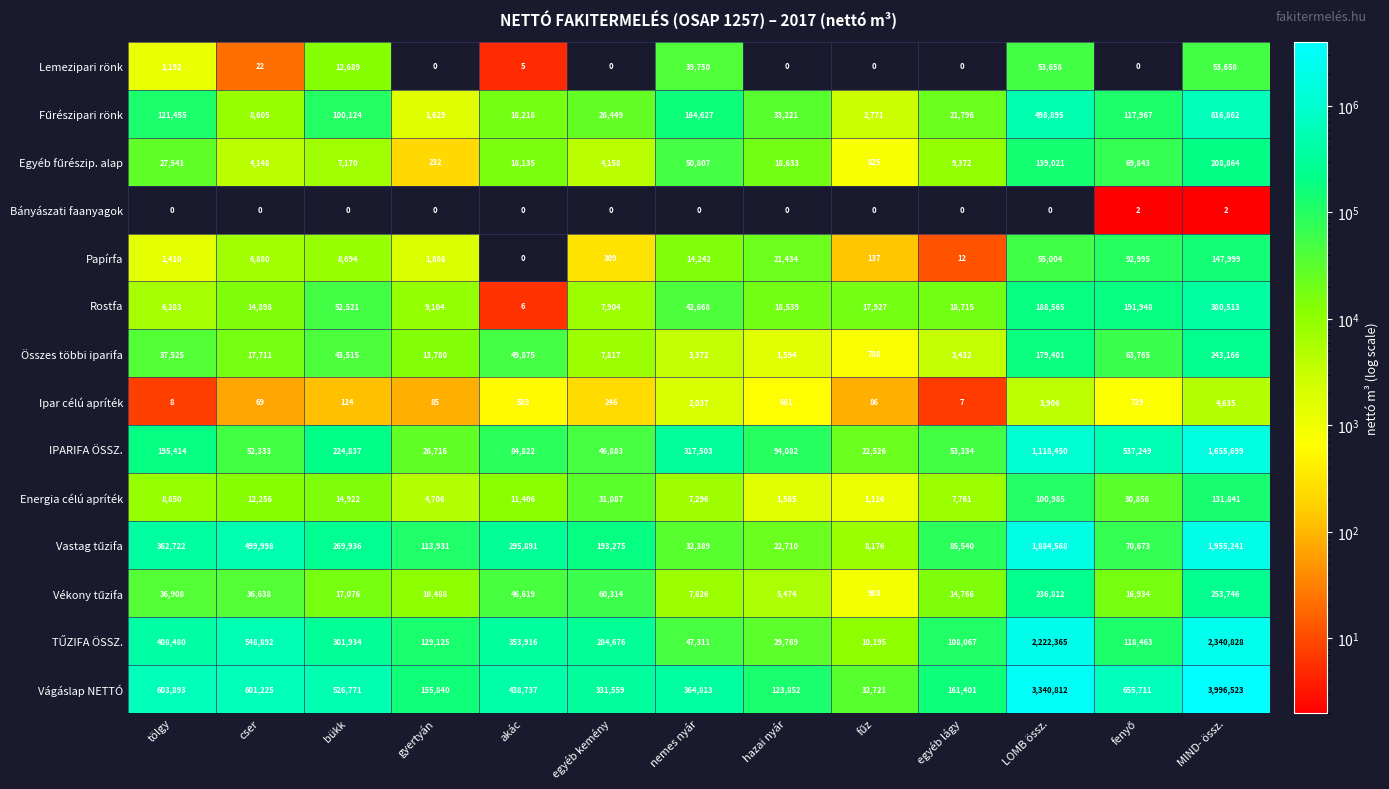

What is the spread (max minus min) of values at gyertyán?

155840